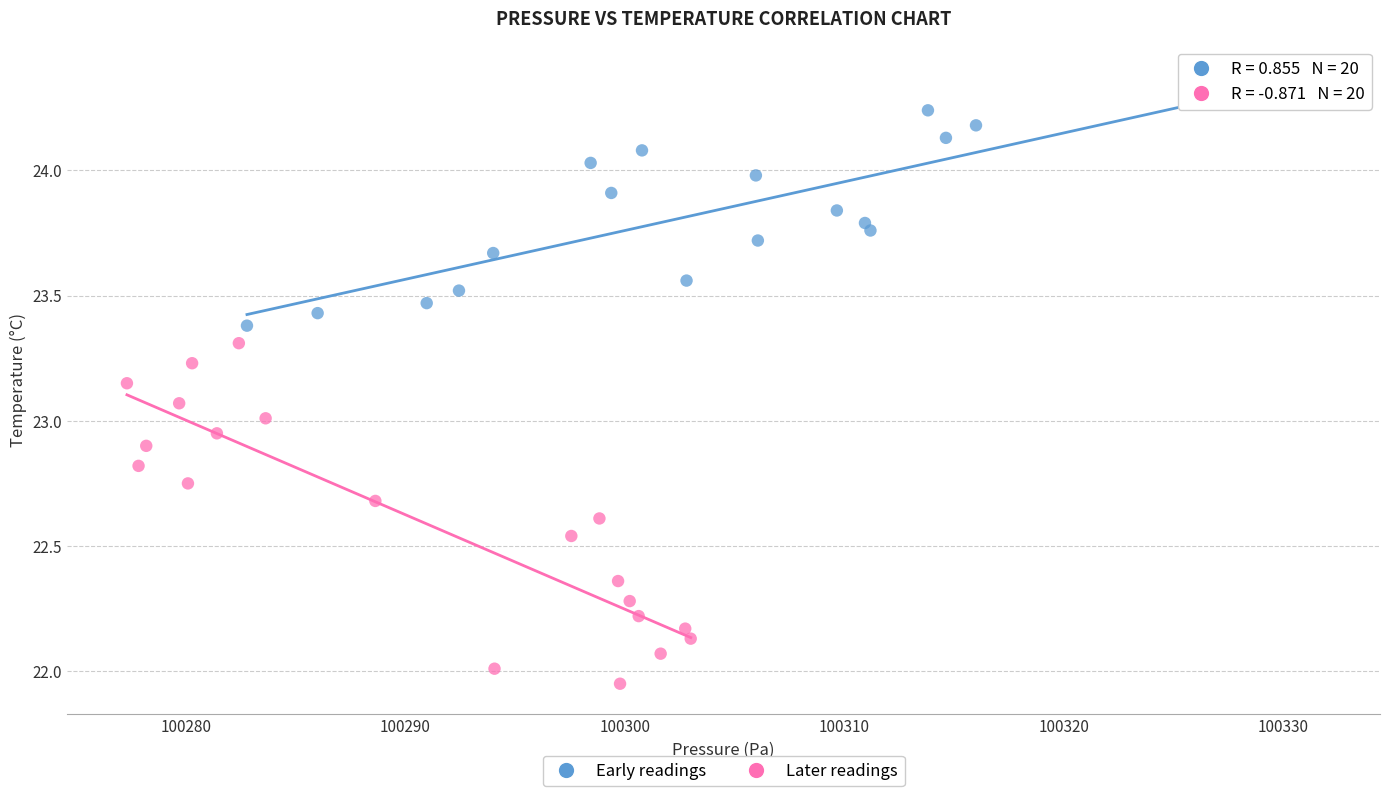

Which series contains the highest Y value?

Early readings